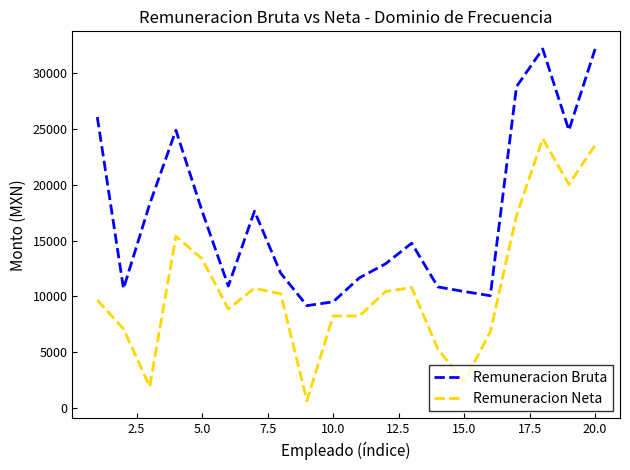

Which series has the largest total across all categories?

Remuneracion Bruta